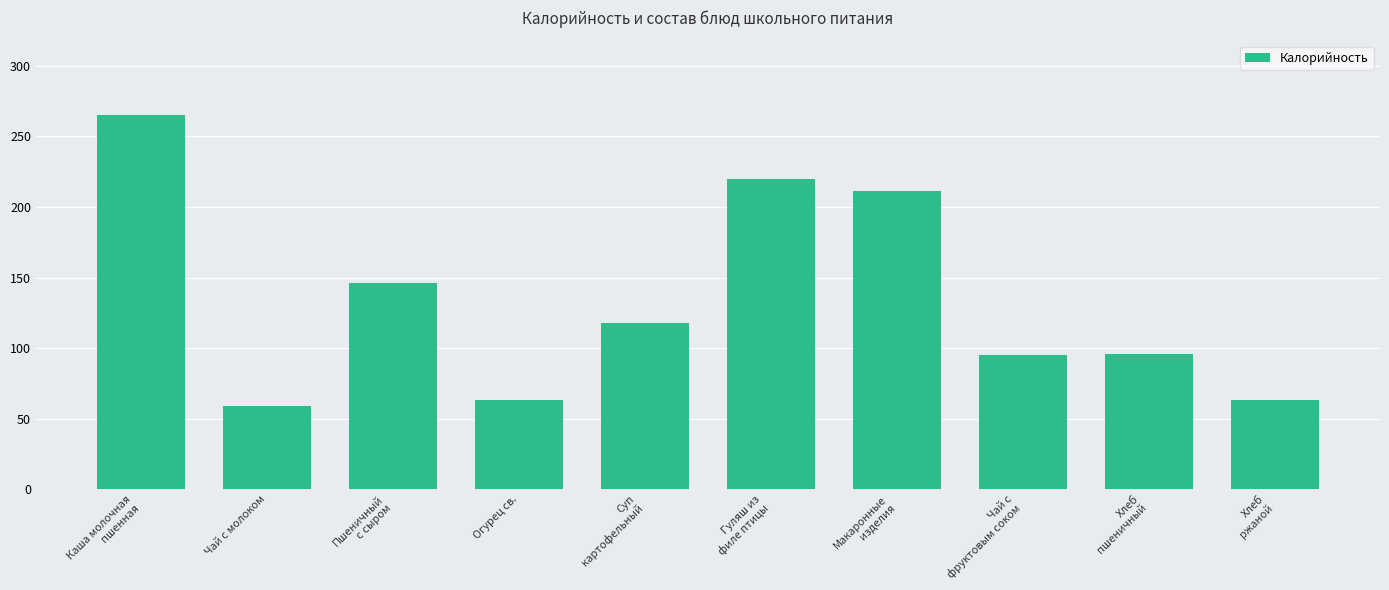

The chart shows a value of 59 at Чай с молоком. True or false?

True